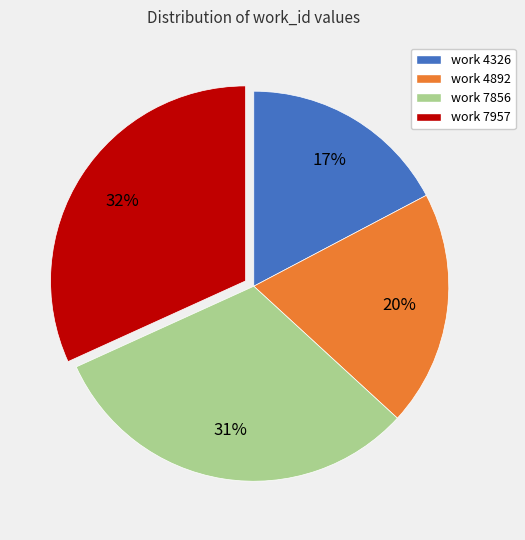

To the nearest percent, what is the difference between the work 4326 and work 7856 slice percentages?

14%